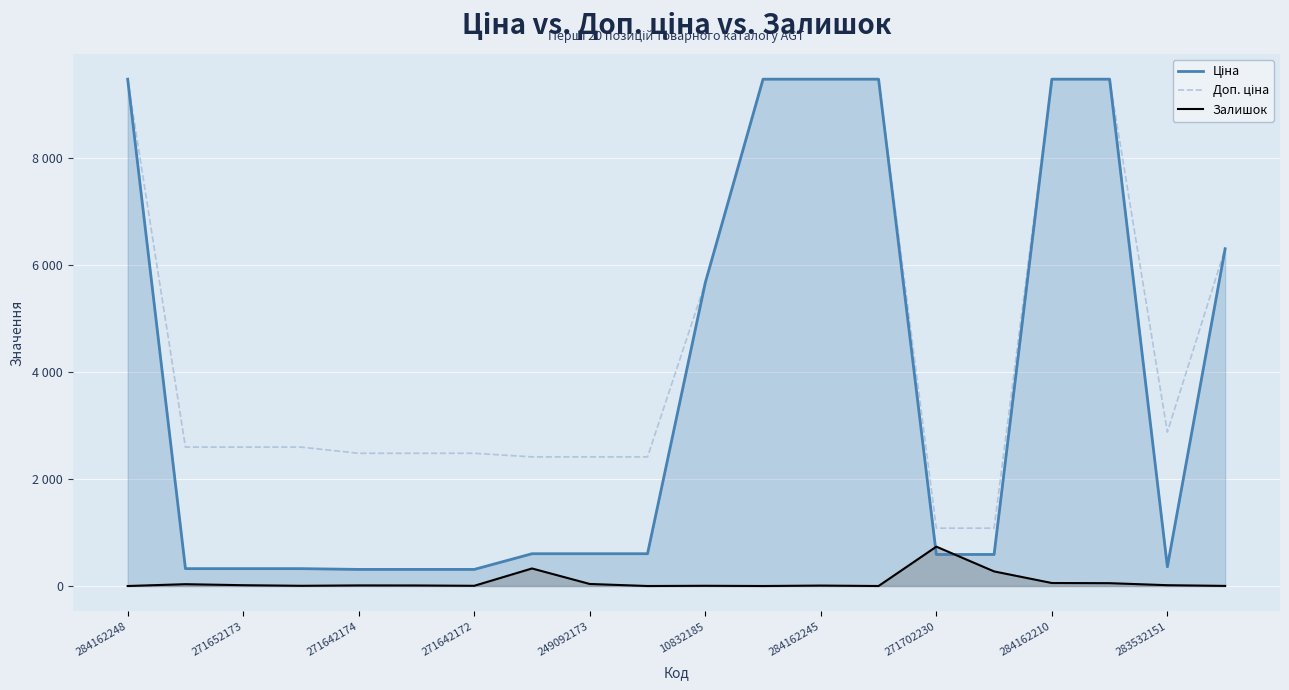

What is the sum of all Ціна values?

74119.1